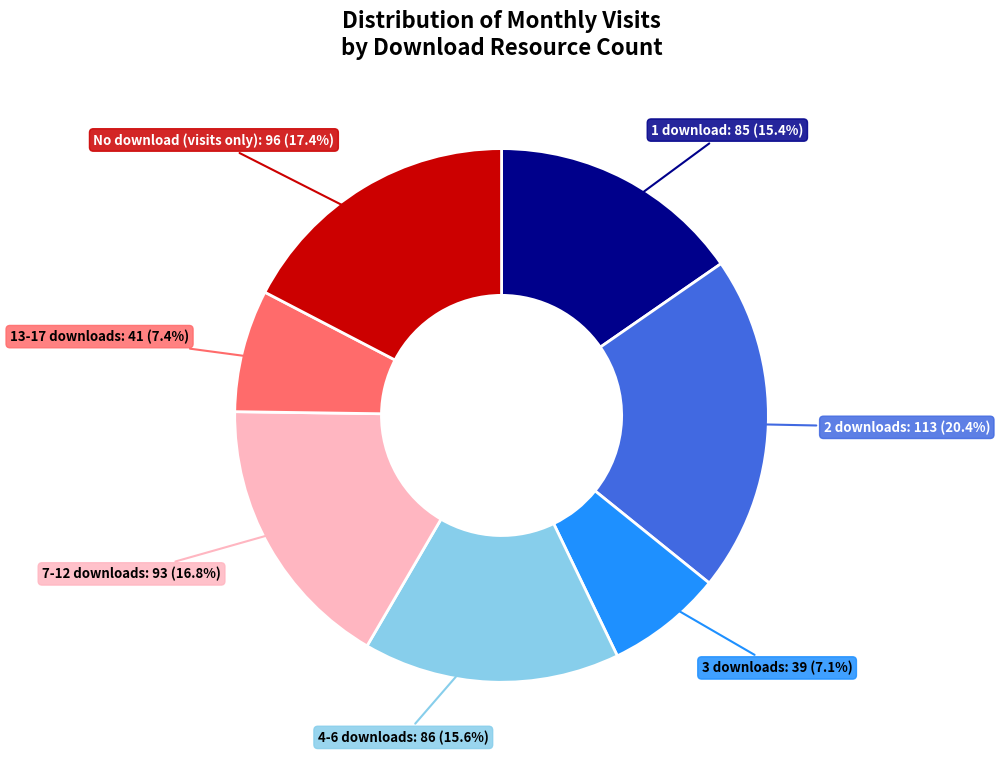

Which slice is the largest?

2 downloads